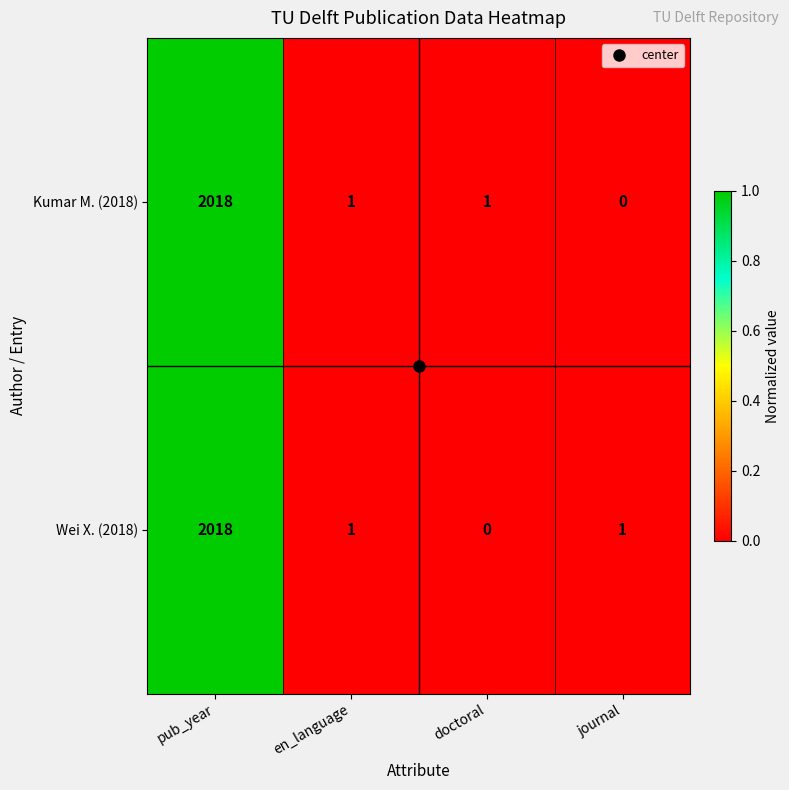

Which series changed the most between pub_year and doctoral?

Wei X. (2018)